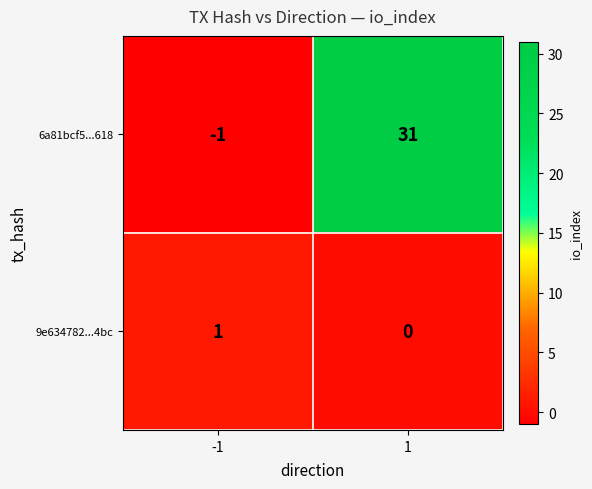

At which category is the sum across all series the highest?

1